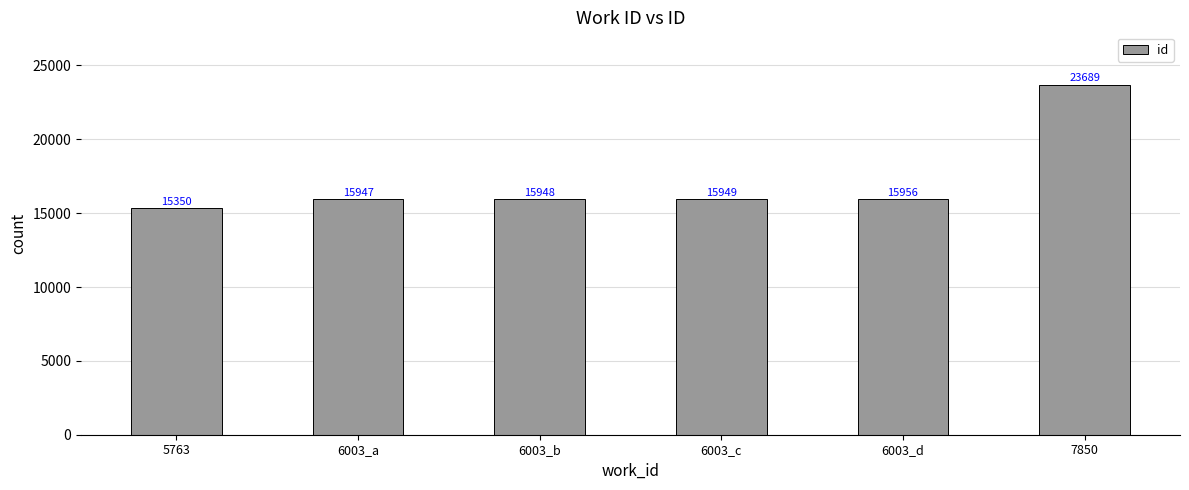

True or false: the data shows 24837 at 6003_b.

False